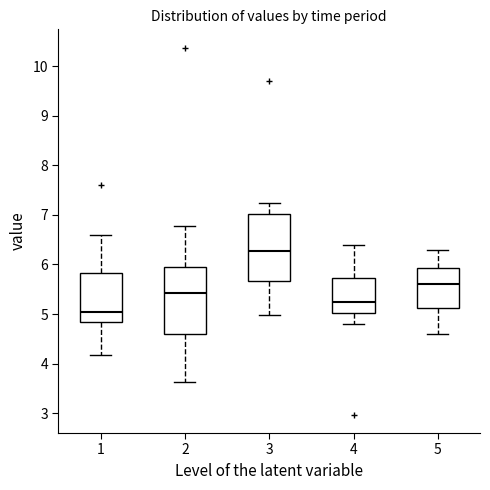

Reading left to right, transcribe this box plot: for each box, give where its median line is, the range the box spans, and where its two whiskers end, as read against the y-axis. The values are not printed on the chart, so give them approximately, as read against the axis.

1: median 5.0, box 4.8 to 5.8, whiskers 4.2 to 6.6
2: median 5.4, box 4.6 to 5.9, whiskers 3.6 to 6.8
3: median 6.3, box 5.7 to 7.0, whiskers 5.0 to 7.2
4: median 5.3, box 5.0 to 5.7, whiskers 4.8 to 6.4
5: median 5.6, box 5.1 to 5.9, whiskers 4.6 to 6.3